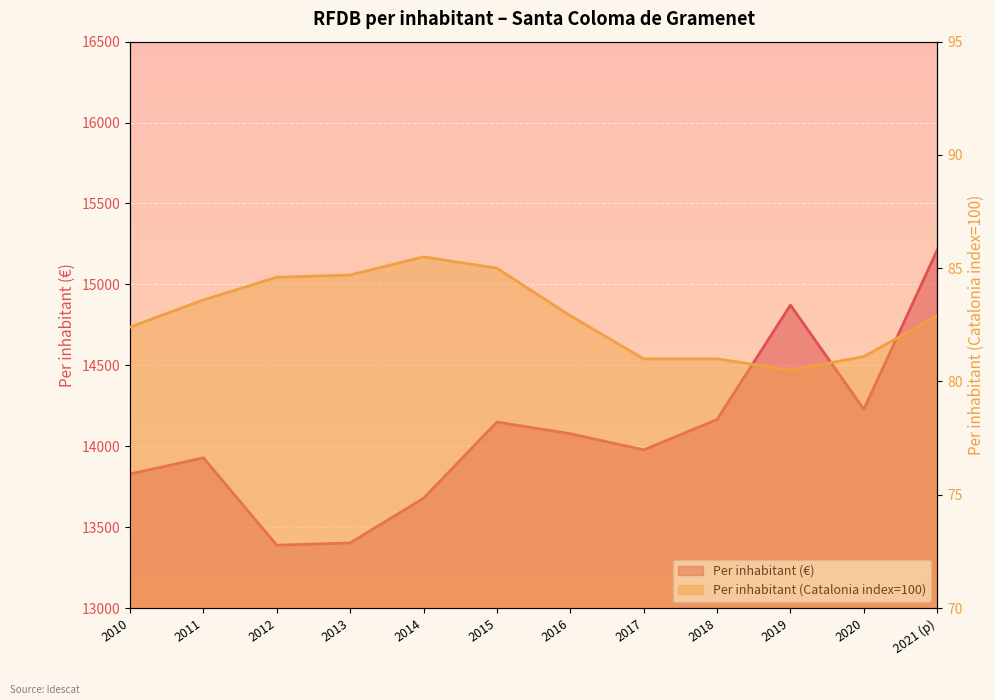

True or false: Per inhabitant (€) and Per inhabitant (Catalonia index=100) cross at least once.

False